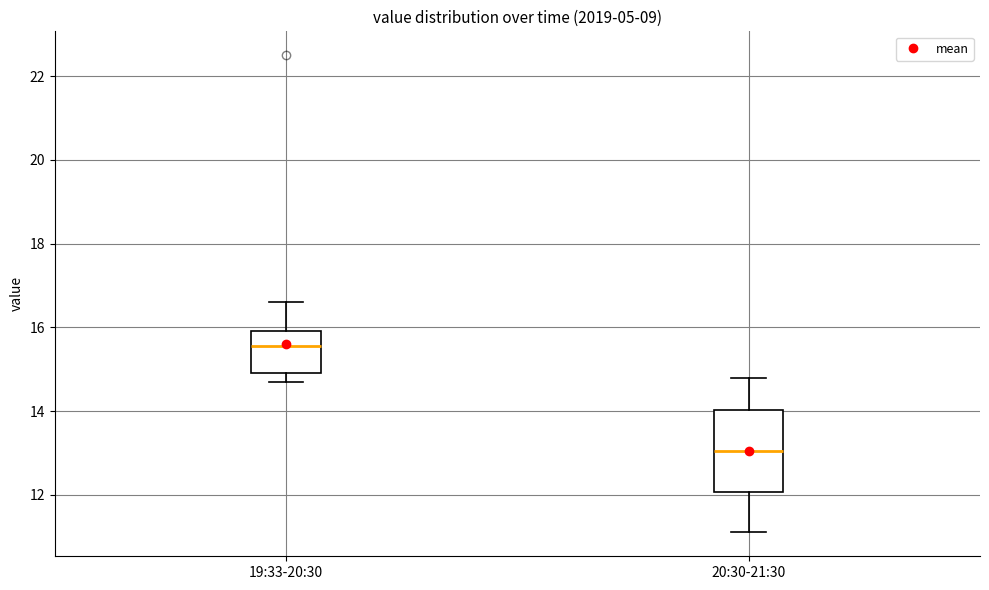

Where does the median line of the box for 19:33-20:30 sit on the y-axis? The values are not printed on the chart, so give them approximately, as read against the axis.

15.6